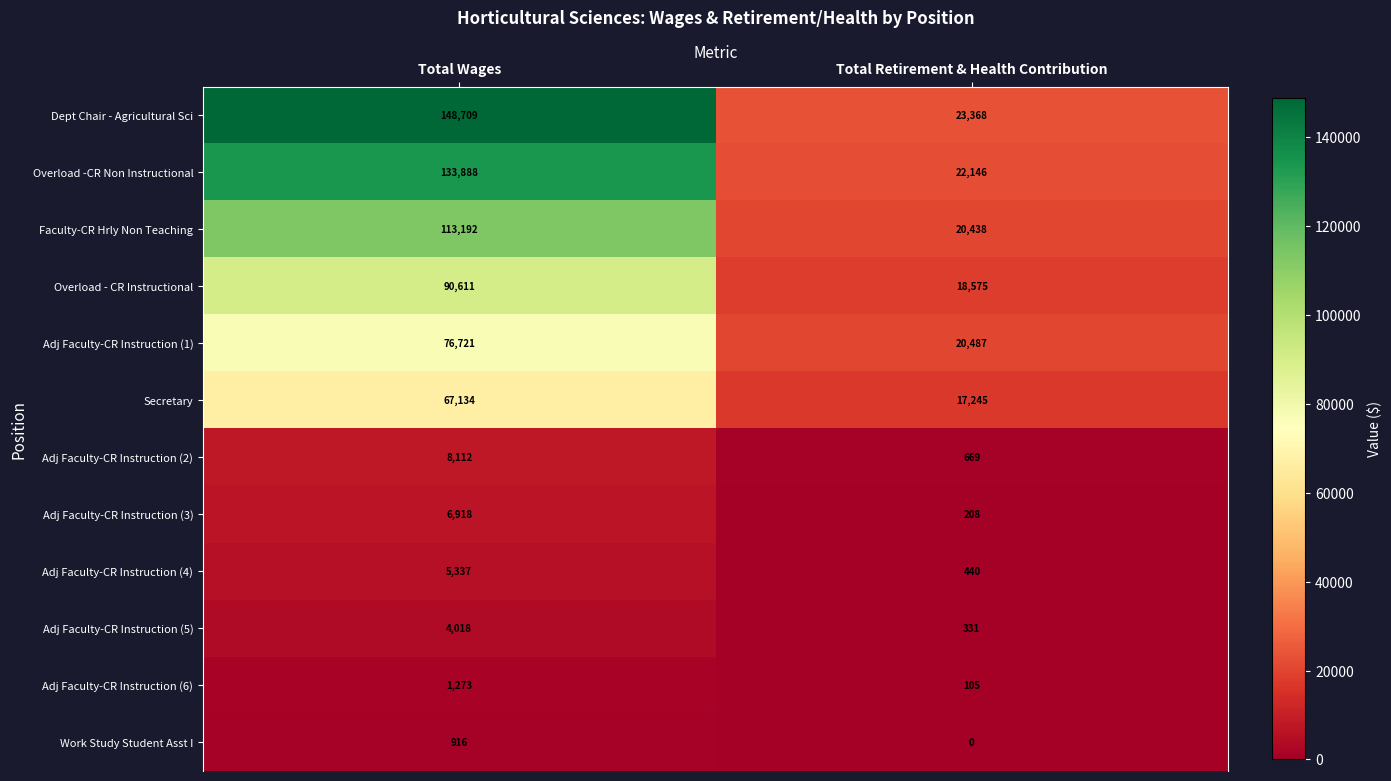

What is the sum of the Overload - CR Instructional values at Total Retirement & Health Contribution and Total Wages?

109186